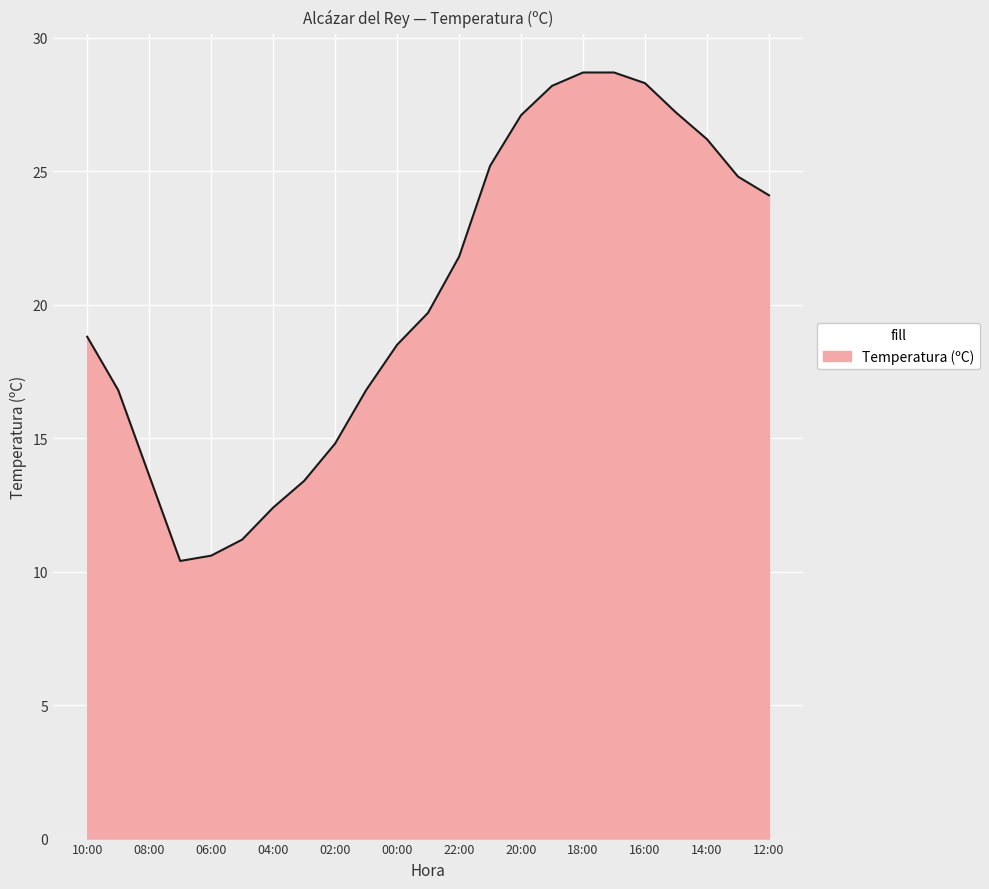

What is the difference between the maximum and minimum values?

18.3